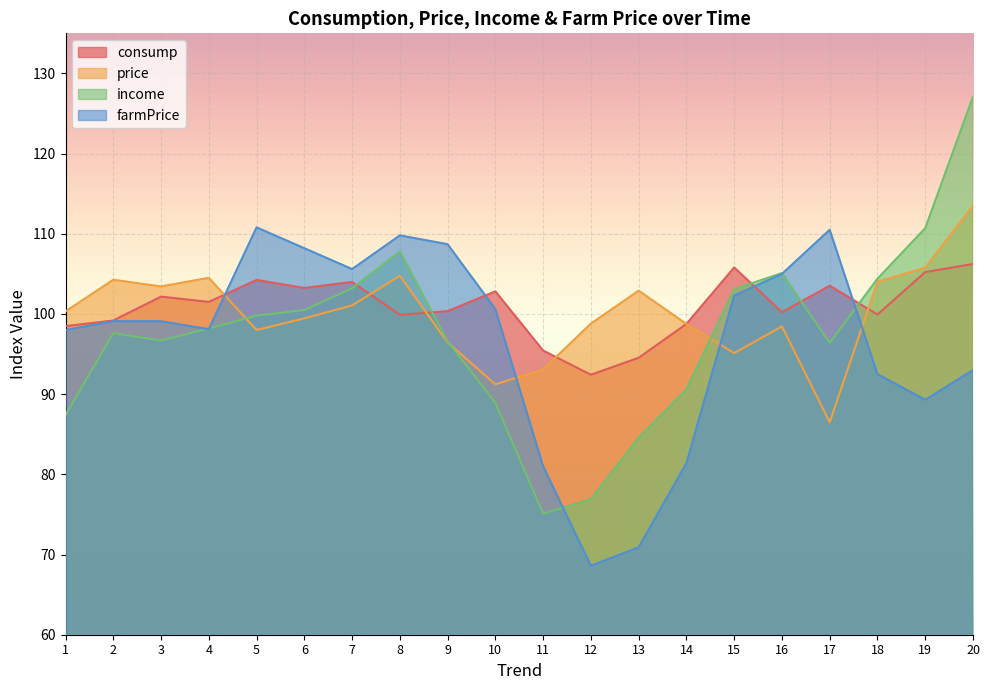

At which category is the sum across all series the highest?

20